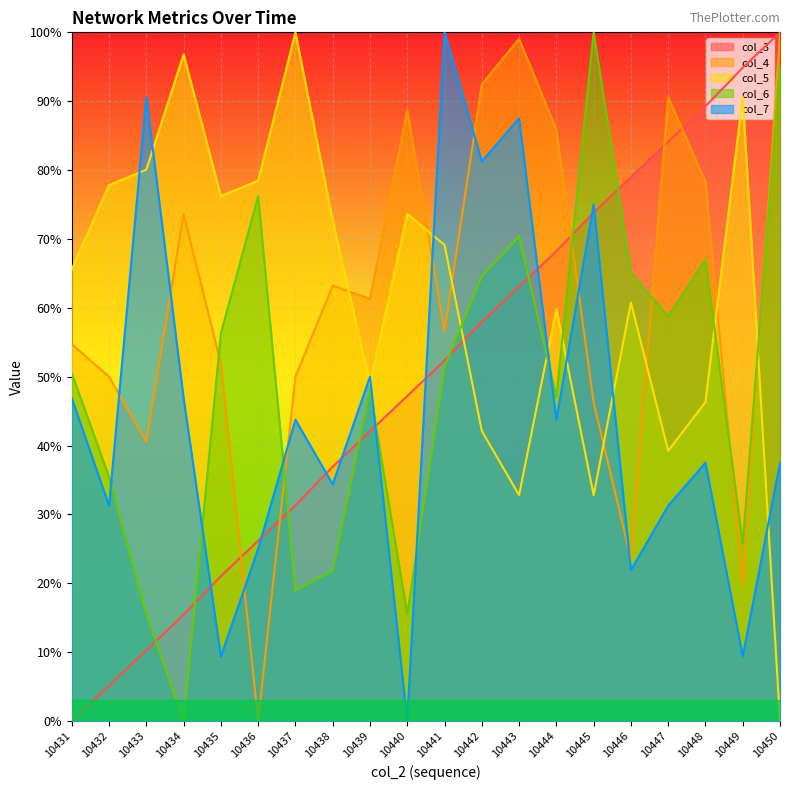

Count the number of data series in this chart.

5